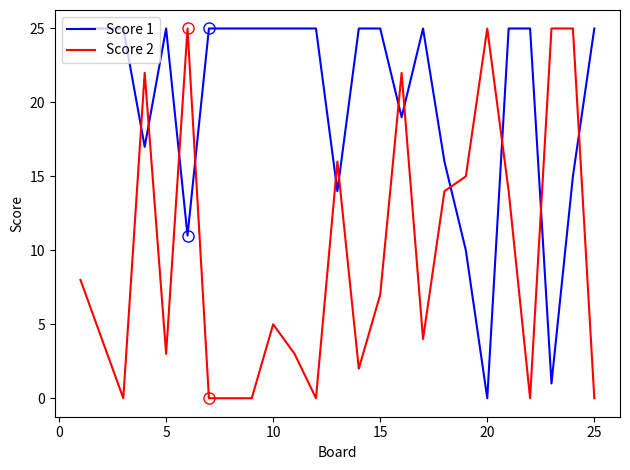

Reading right to left, transcribe all the data shown in this chart.

Score 1: 25	15	1	25	25	0	10	16	25	19	25	25	14	25	25	25	25	25	25	11	25	17	25	25	25
Score 2: 0	25	25	0	14	25	15	14	4	22	7	2	16	0	3	5	0	0	0	25	3	22	0	4	8